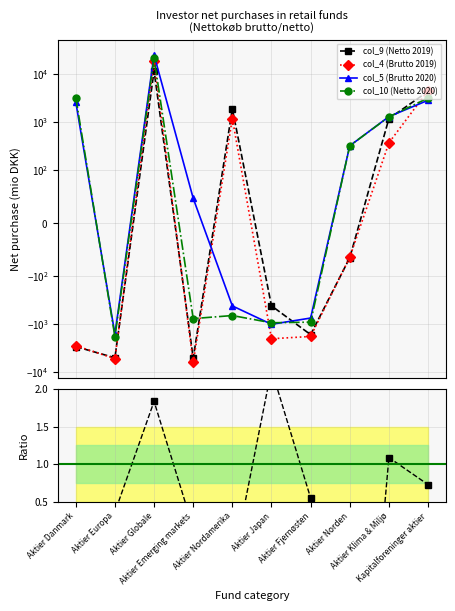

Where do col_5 (Brutto 2020) and Netto 2020 / Netto 2019 first cross each other?

Aktier Danmark and Aktier Europa